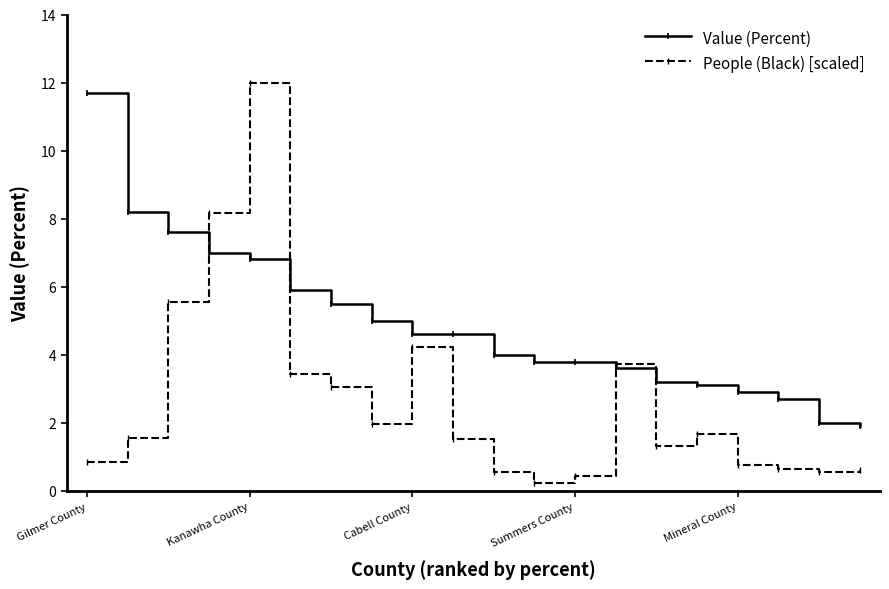

Rank the series by their average value, from highest to lowest.

Value (Percent), People (Black) [scaled]